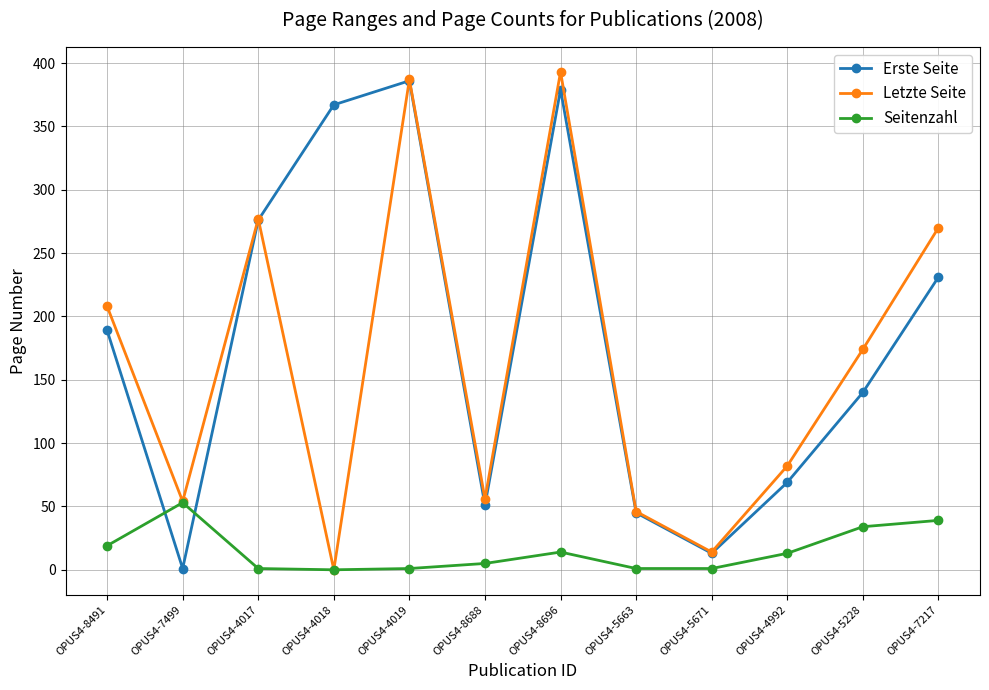

What are all the series names shown in the legend?

Erste Seite, Letzte Seite, Seitenzahl